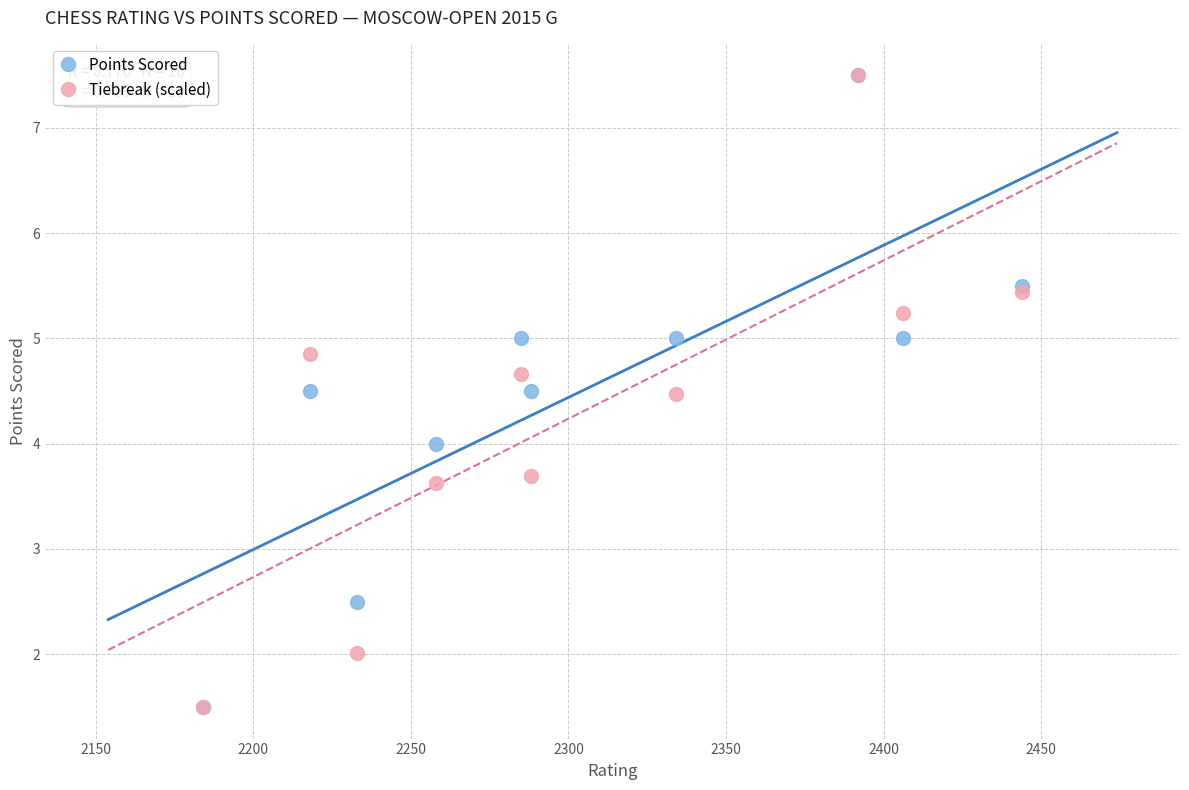

What are all the series names shown in the legend?

Points Scored, Tiebreak (scaled)